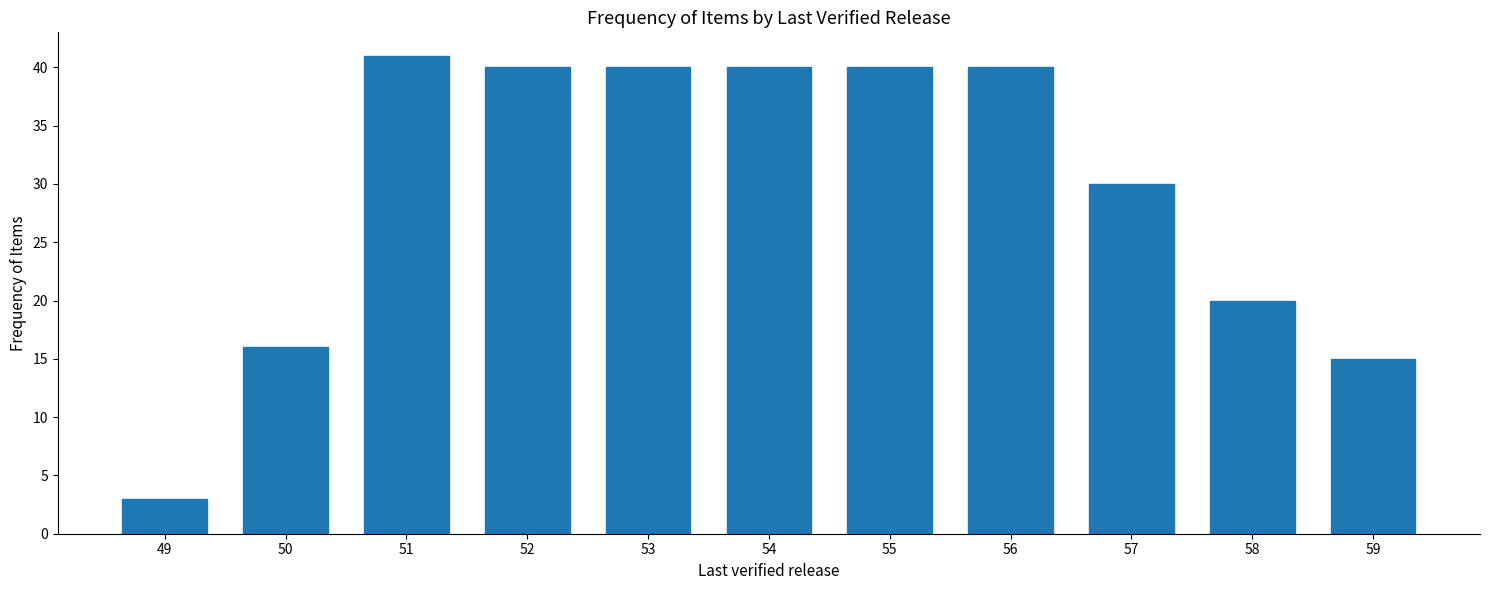

Reading left to right, list all the values displayed in this chart.

3	16	41	40	40	40	40	40	30	20	15